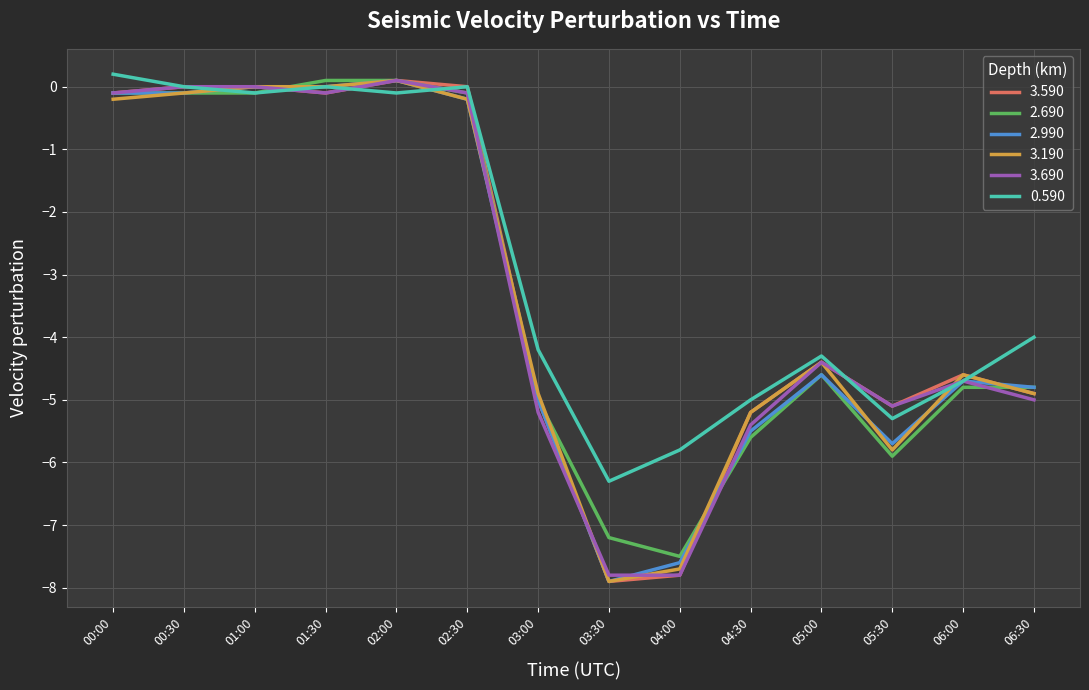

How many distinct data groups are displayed?

6